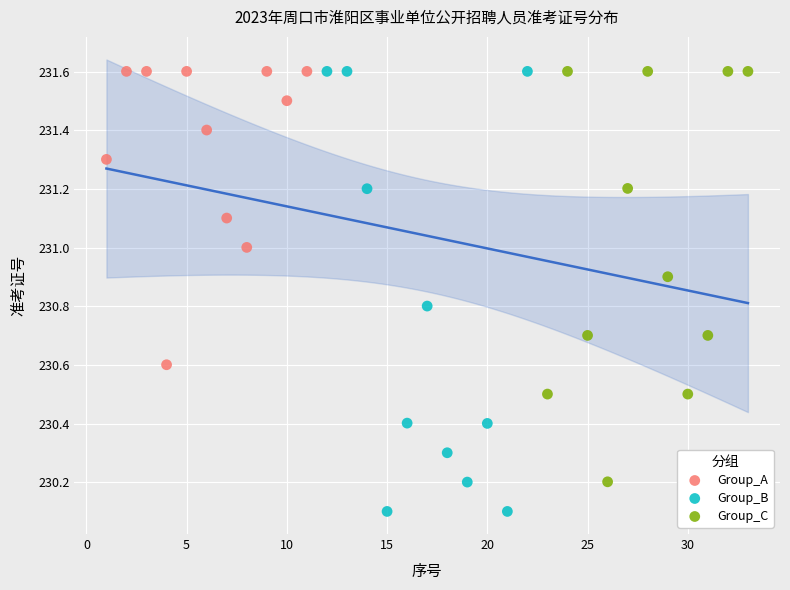

Which series reaches the minimum Y coordinate?

Group_B